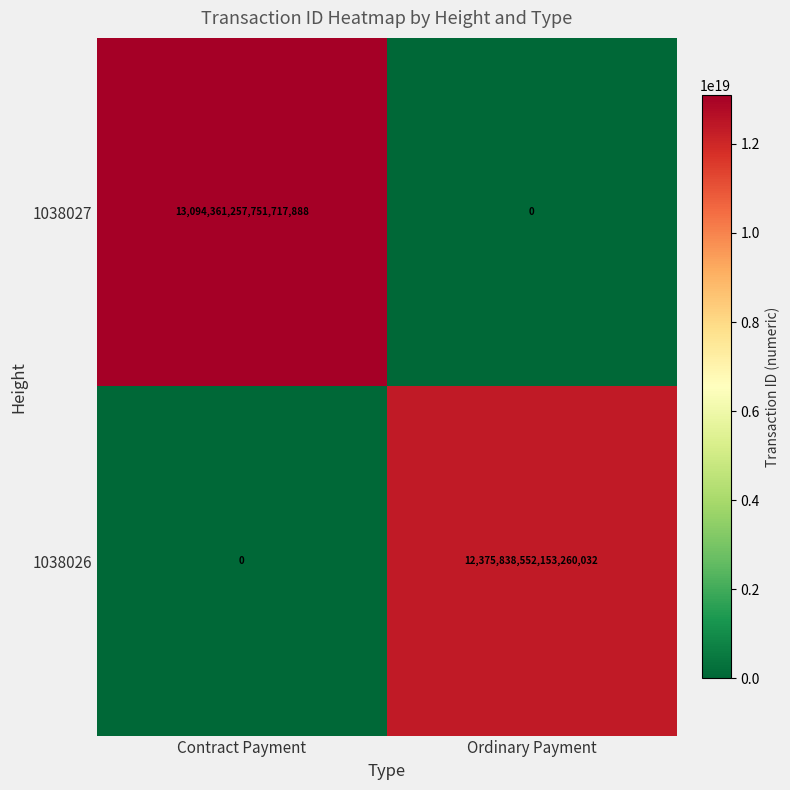

At which category is the sum across all series the highest?

Contract Payment